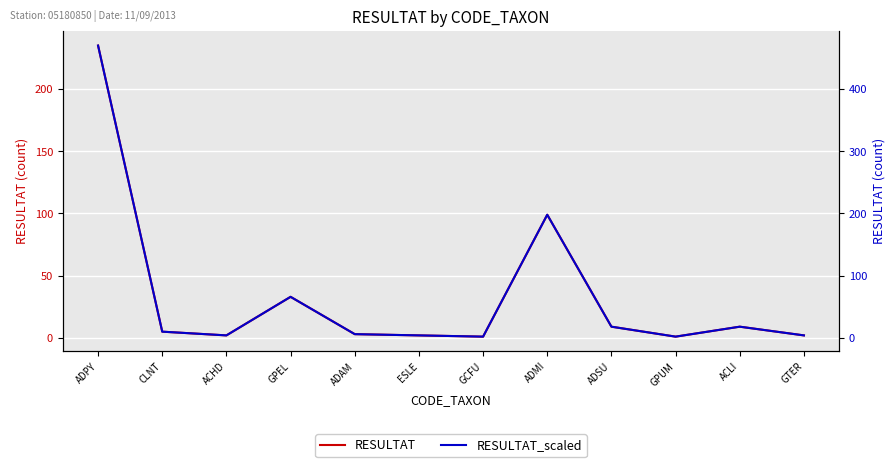

At which category does RESULTAT reach its first local peak?

GPEL